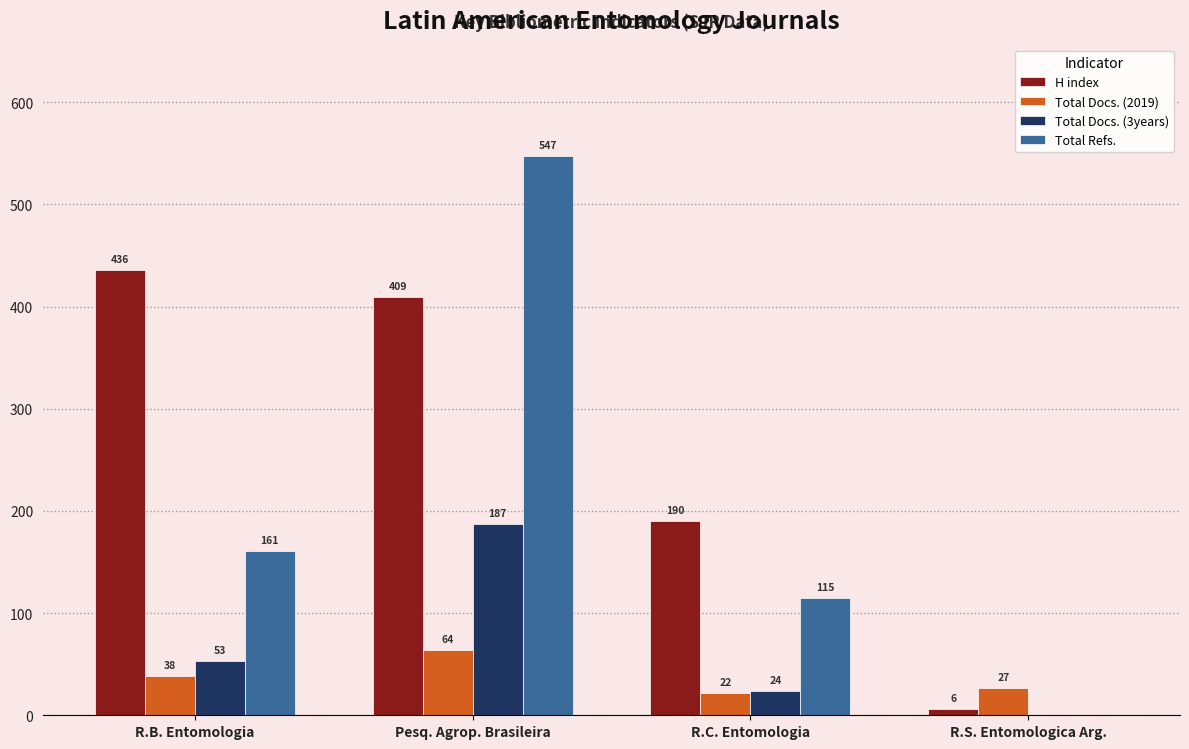

At which label does H index first exceed 409?

R.B. Entomologia